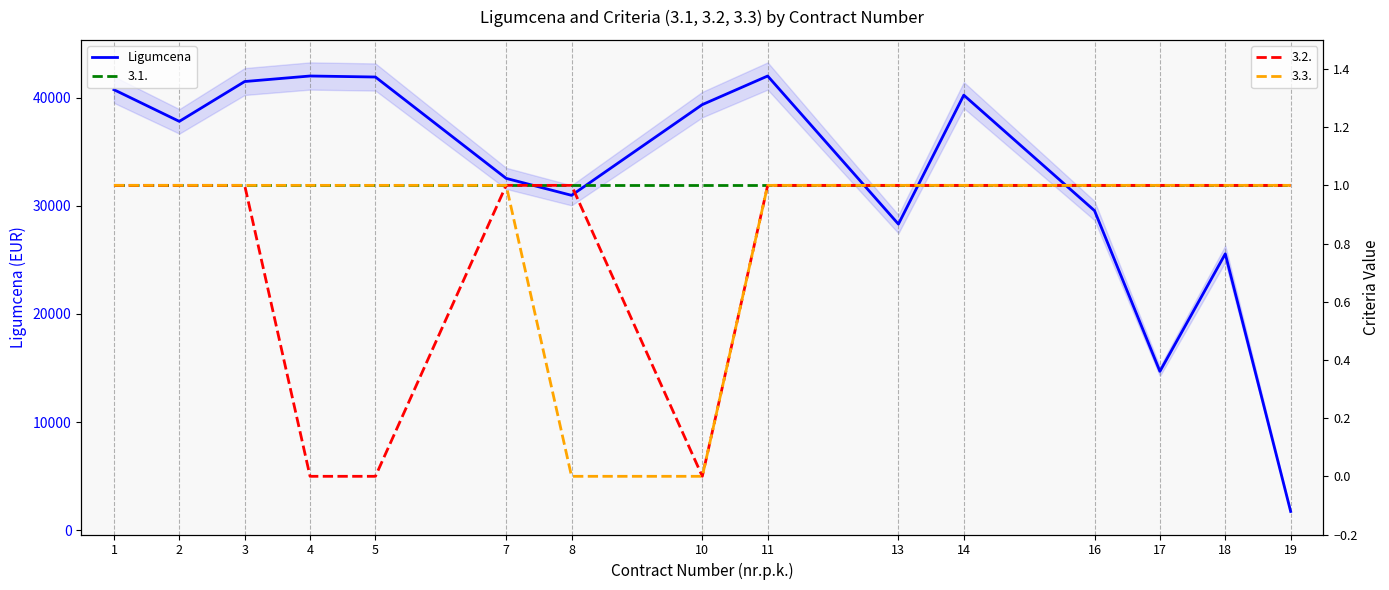

Does the chart display data point markers on the line(s)?

No